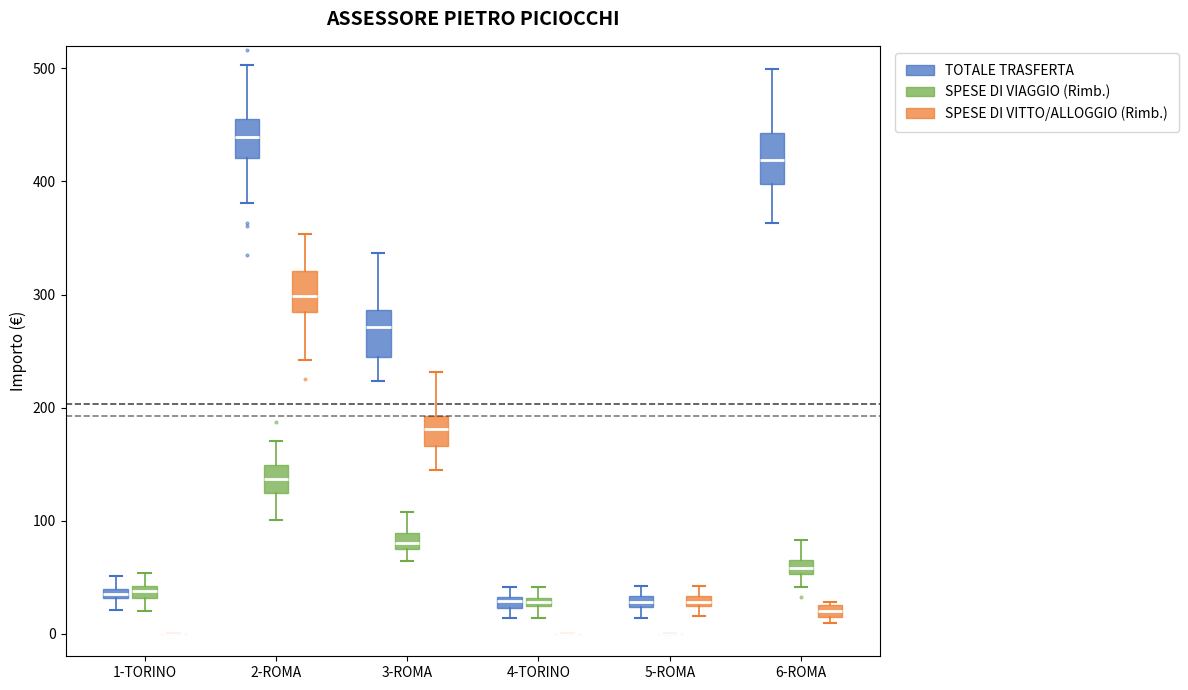

Where does the lower whisker of the box for 2-ROMA (TOTALE TRASFERTA) end on the y-axis? The values are not printed on the chart, so give them approximately, as read against the axis.

380